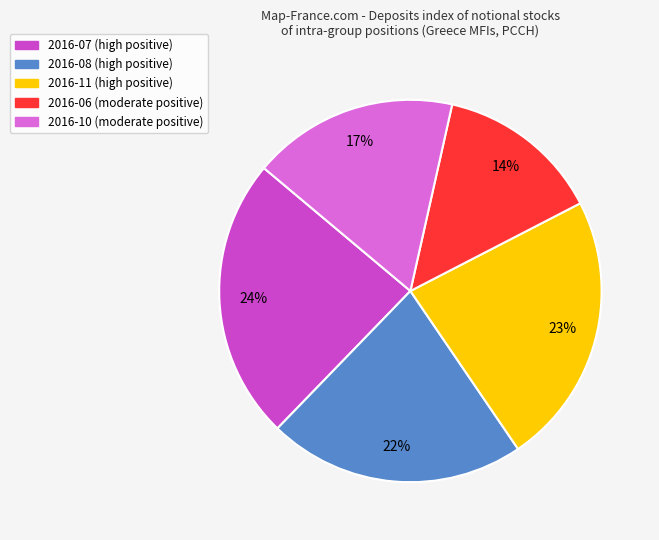

Is there any slice that represents more than half of the pie?

No